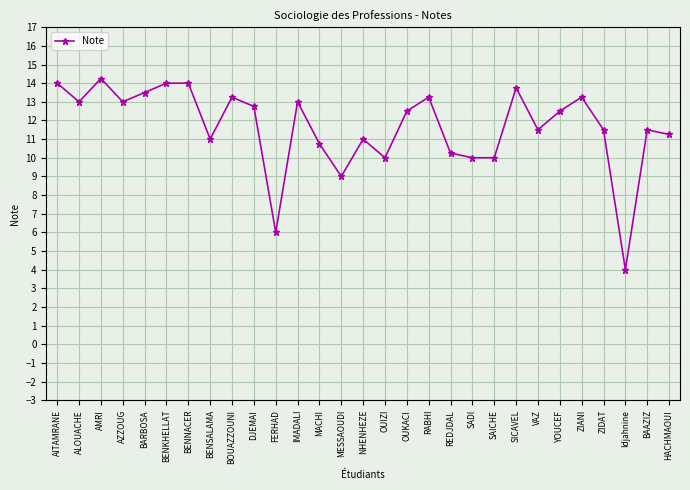

What is the sum of the values at AMRI and OUKACI?

26.8